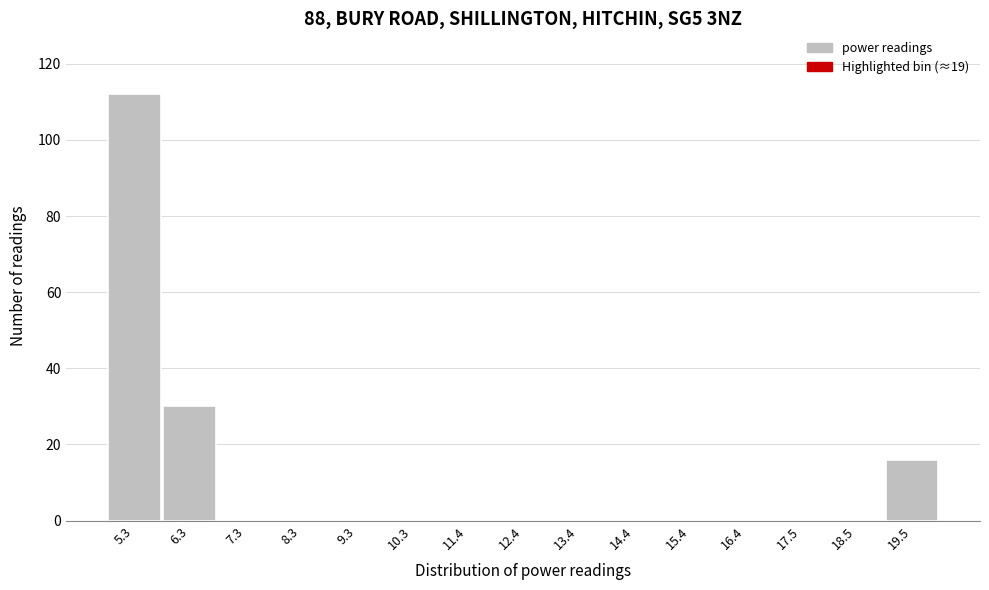

Over which range of the x-axis is the bar tallest?

4.8 to 5.8